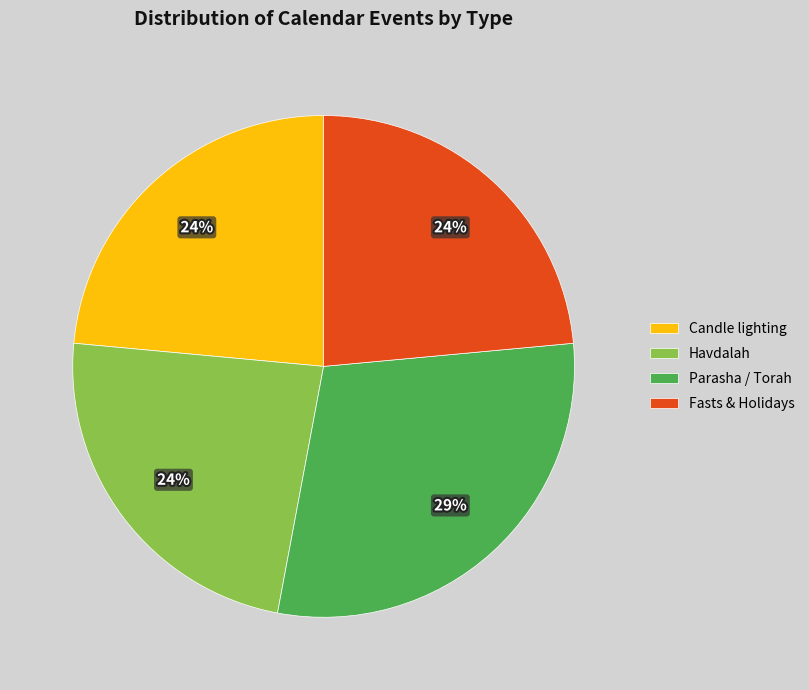

Combined, do Candle lighting and Parasha / Torah account for over 50%?

Yes